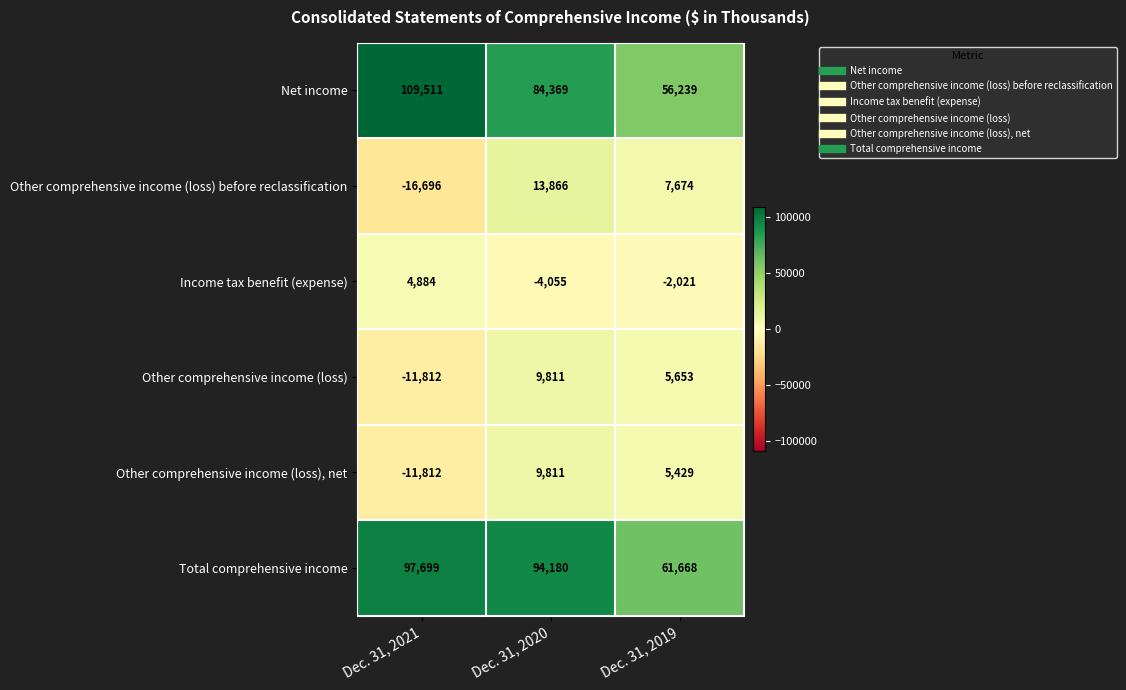

What is the total value across all series at Dec. 31, 2020?

207982